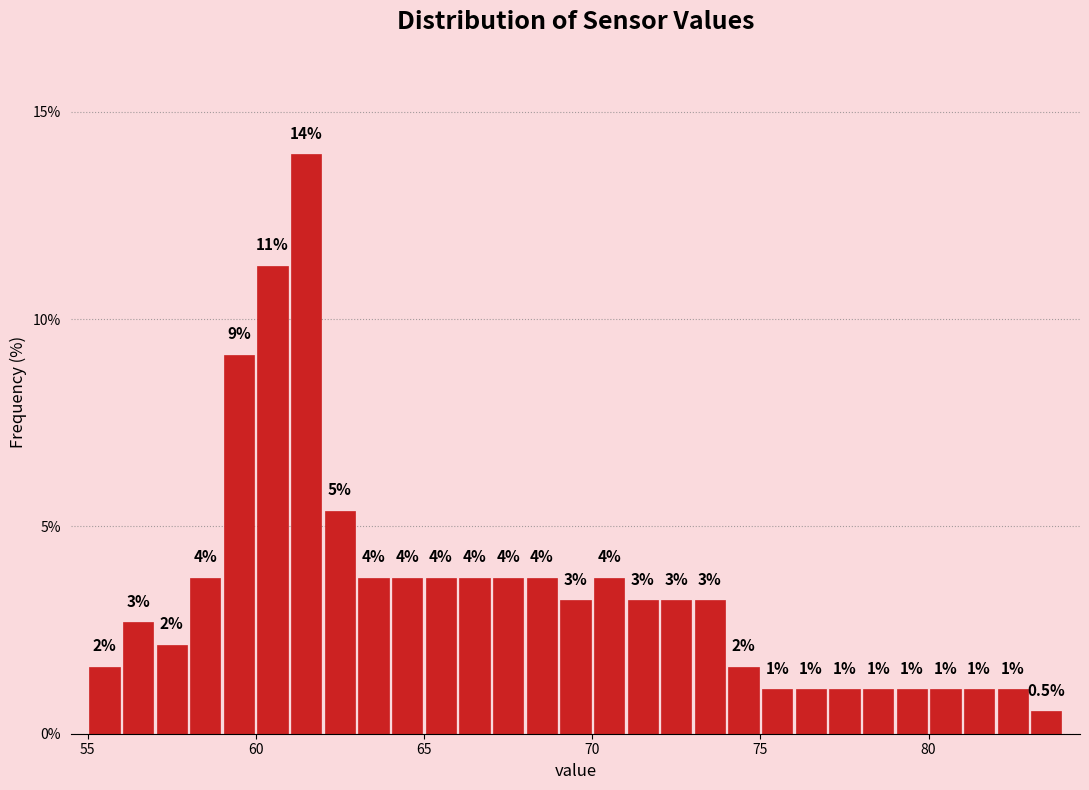

Read against the x-axis, roughly where is the centre of the tallest bar?

61.5